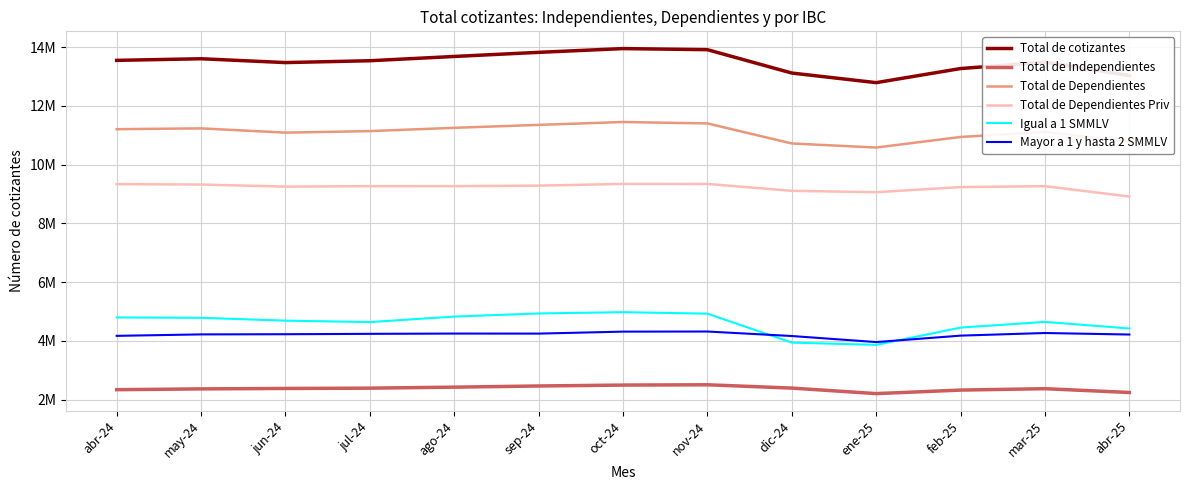

True or false: Total de cotizantes and Total de Independientes intersect in this chart.

False